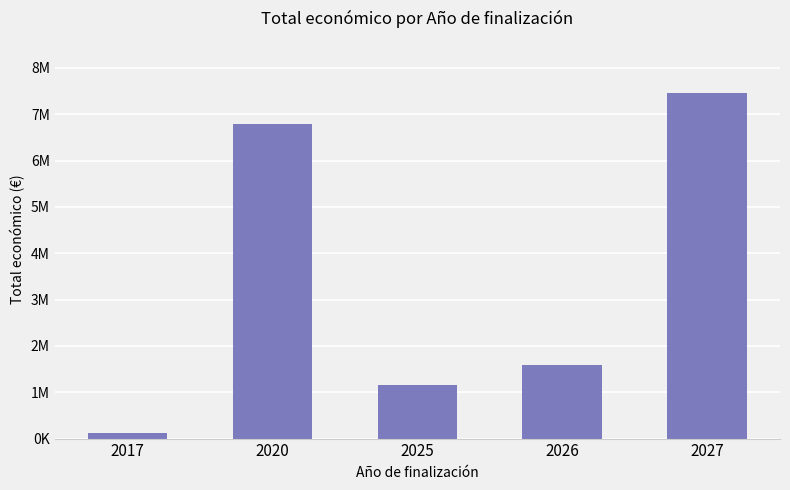

What is the ratio of the value at 2017 to the value at 2026?

0.1